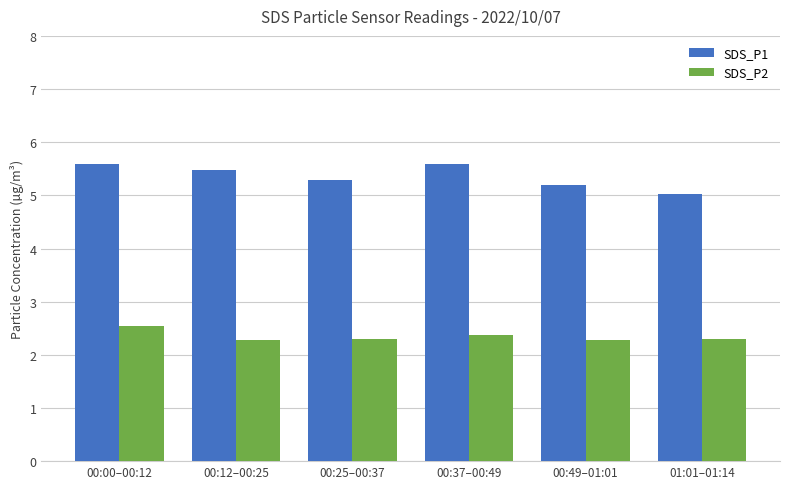

Rank the series at 00:00–00:12 from lowest to highest value.

SDS_P2, SDS_P1